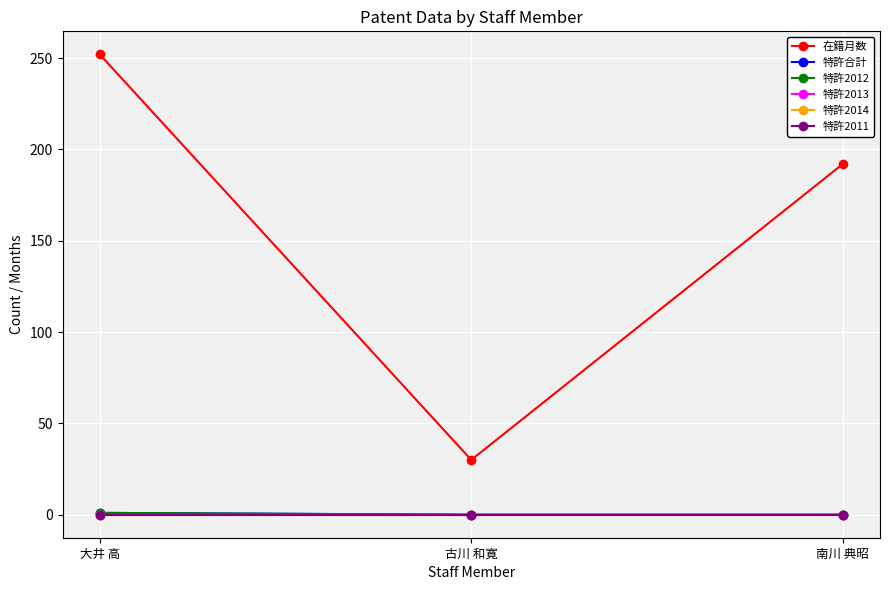

At 大井 高, list the series in order from smallest to largest.

特許2013, 特許2014, 特許2011, 特許合計, 特許2012, 在籍月数